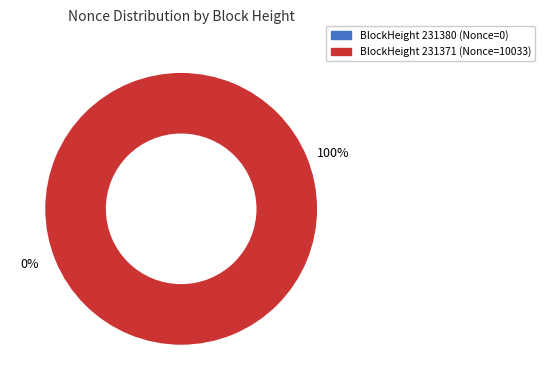

How many slices are in this pie chart?

2